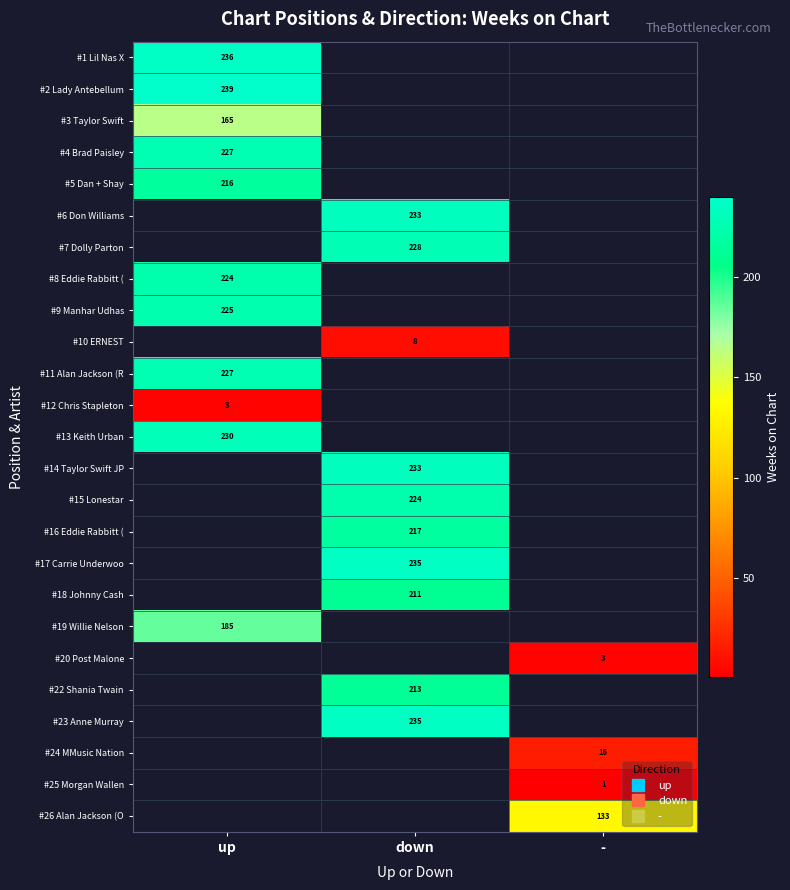

Which label corresponds to the largest value in the chart?

up